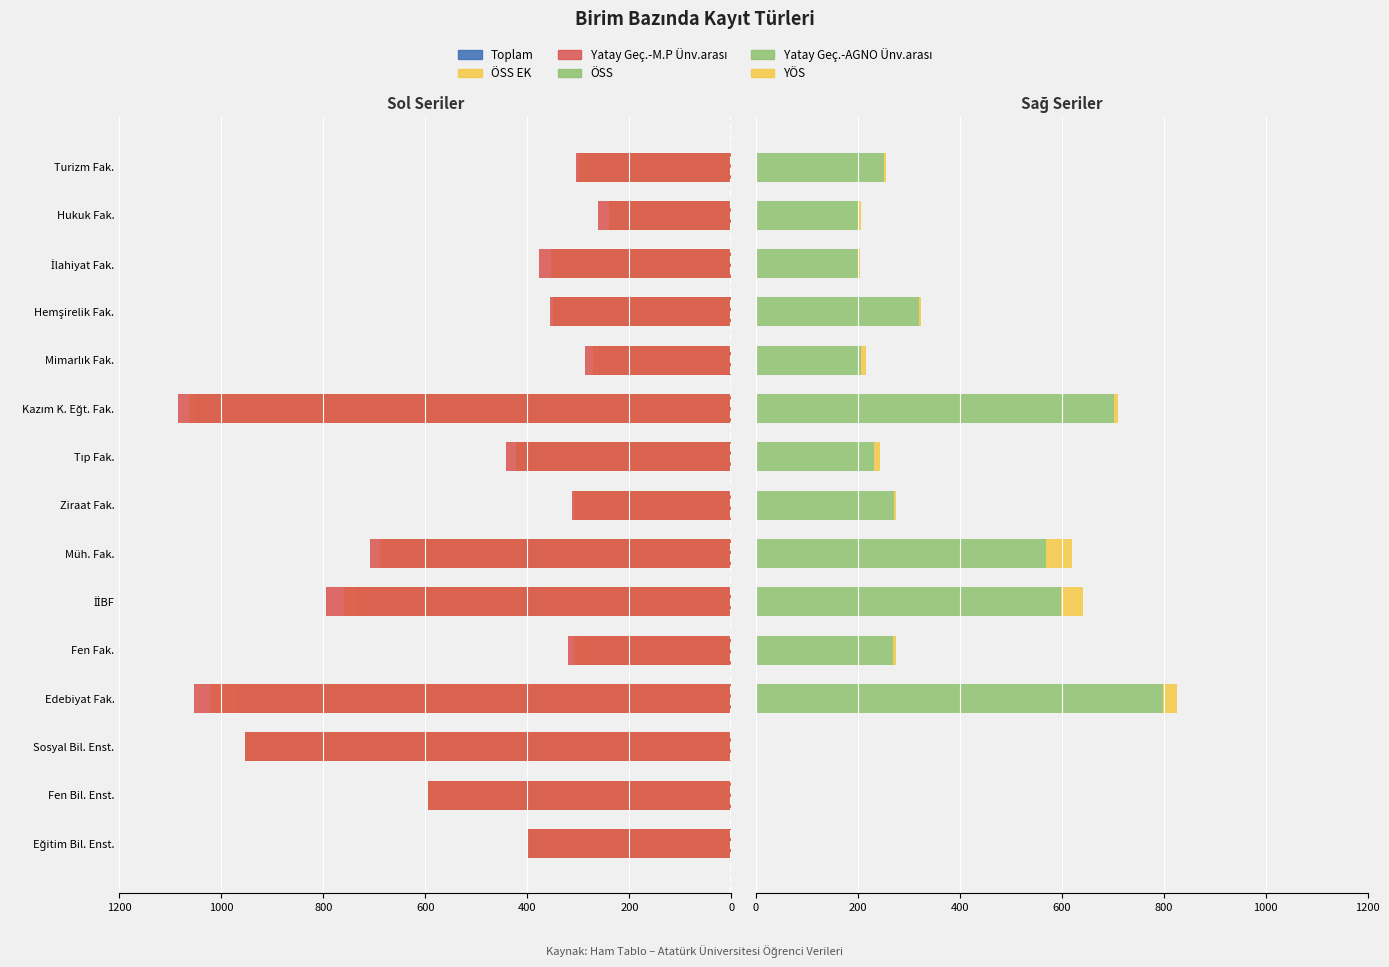

What is the average value of the Yatay Geç.-M.P Ünv.arası series?

-550